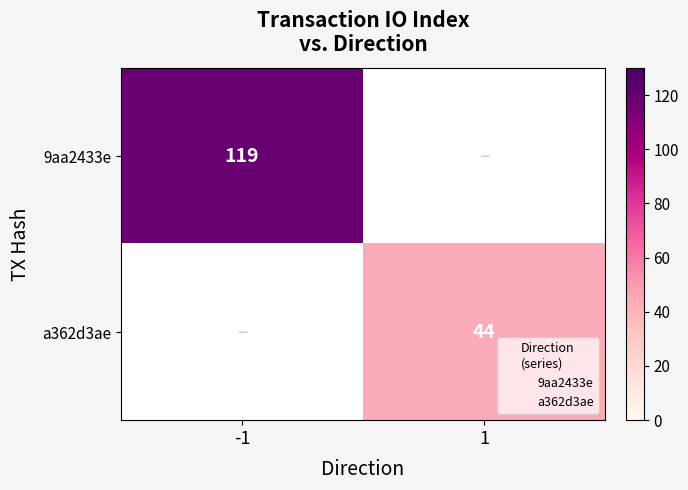

What is the smallest value displayed?

44.0